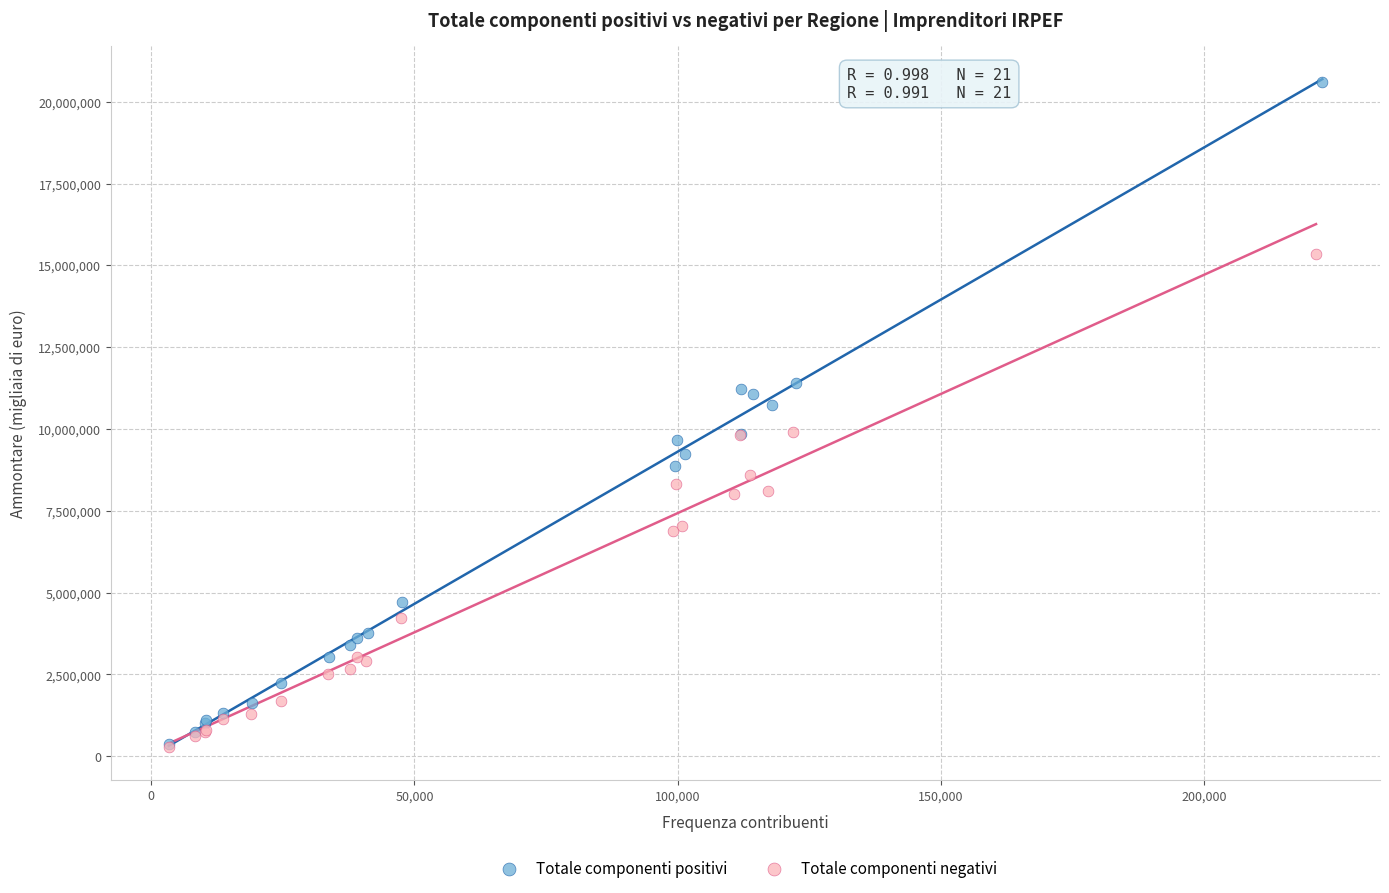

Which series contains the highest Y value?

Totale componenti positivi